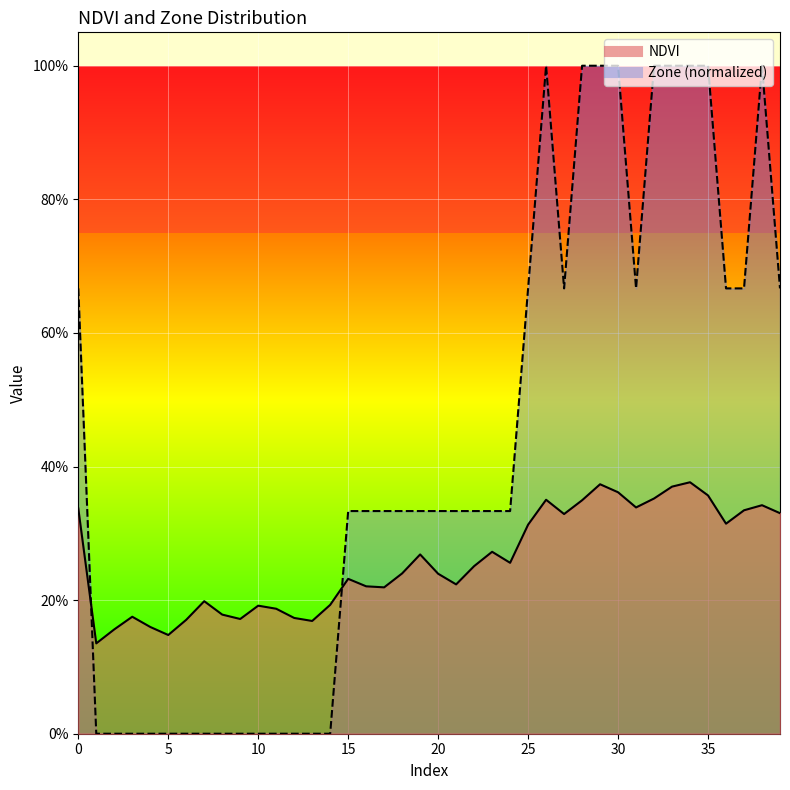

Where is the first local minimum for NDVI?

1